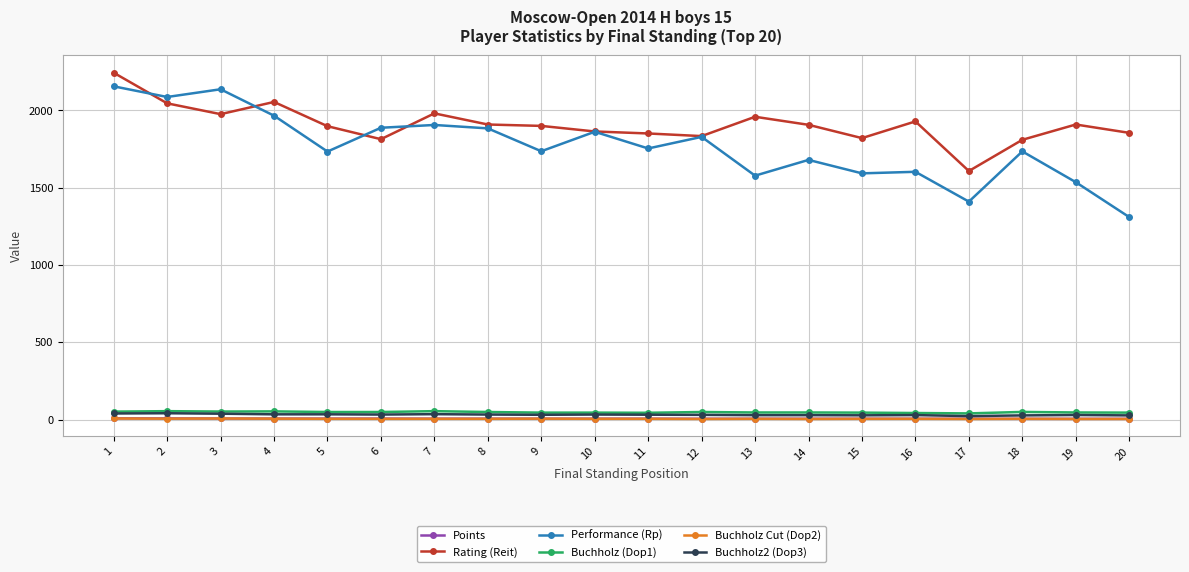

Which series has the largest range (max minus min)?

Performance (Rp)